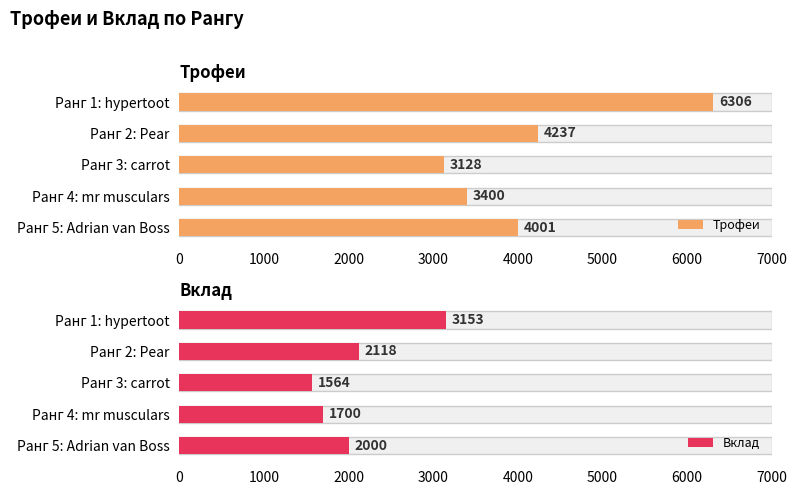

How many groups of bars are there?

5